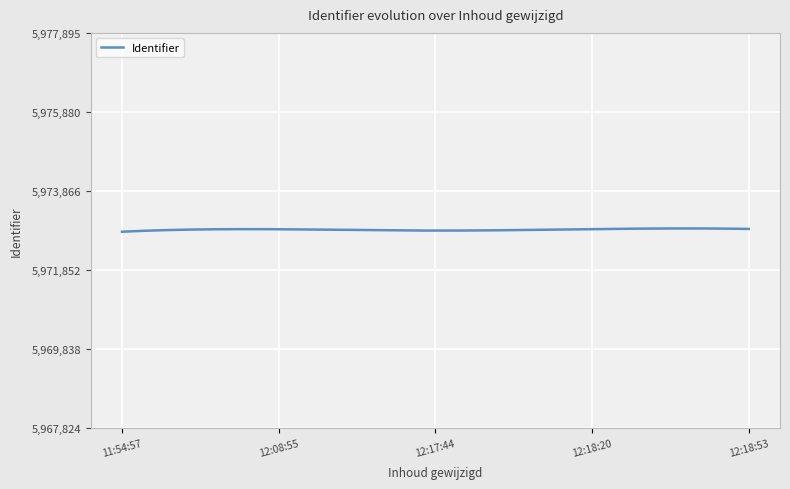

What is the sum of all values?

1791863306.5